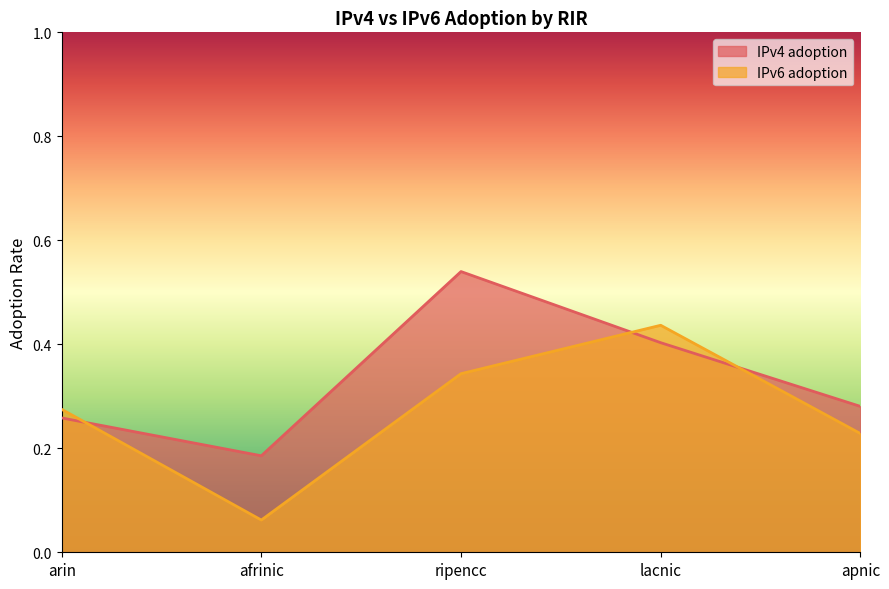

What is the maximum value shown in the chart?

0.5